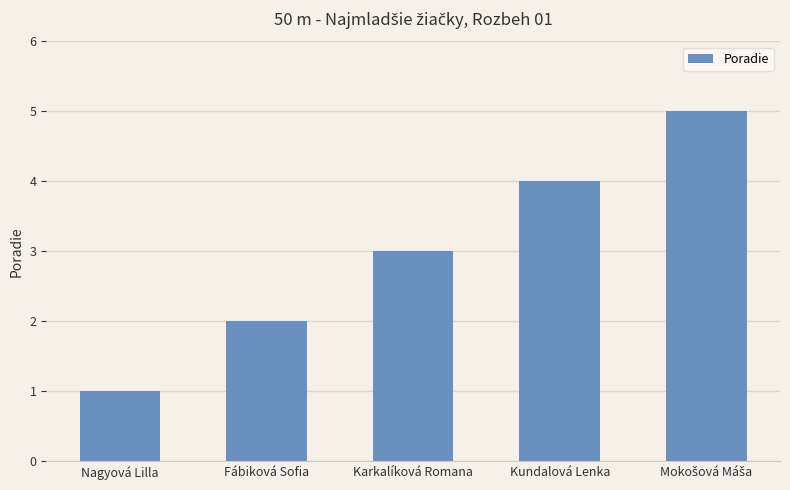

How many values are between 2 and 4?

3